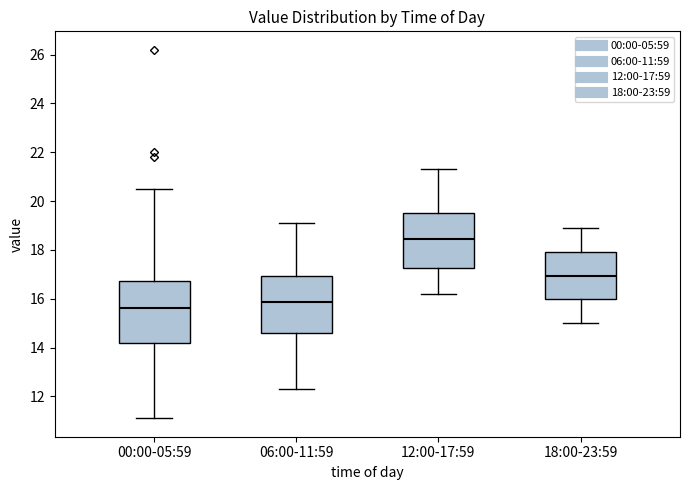

Reading left to right, transcribe this box plot: for each box, give where its median line is, the range the box spans, and where its two whiskers end, as read against the y-axis. The values are not printed on the chart, so give them approximately, as read against the axis.

00:00-05:59: median 15.6, box 14.2 to 16.8, whiskers 11.2 to 20.6
06:00-11:59: median 15.8, box 14.6 to 17.0, whiskers 12.4 to 19.2
12:00-17:59: median 18.4, box 17.2 to 19.6, whiskers 16.2 to 21.4
18:00-23:59: median 17.0, box 16.0 to 18.0, whiskers 15.0 to 19.0